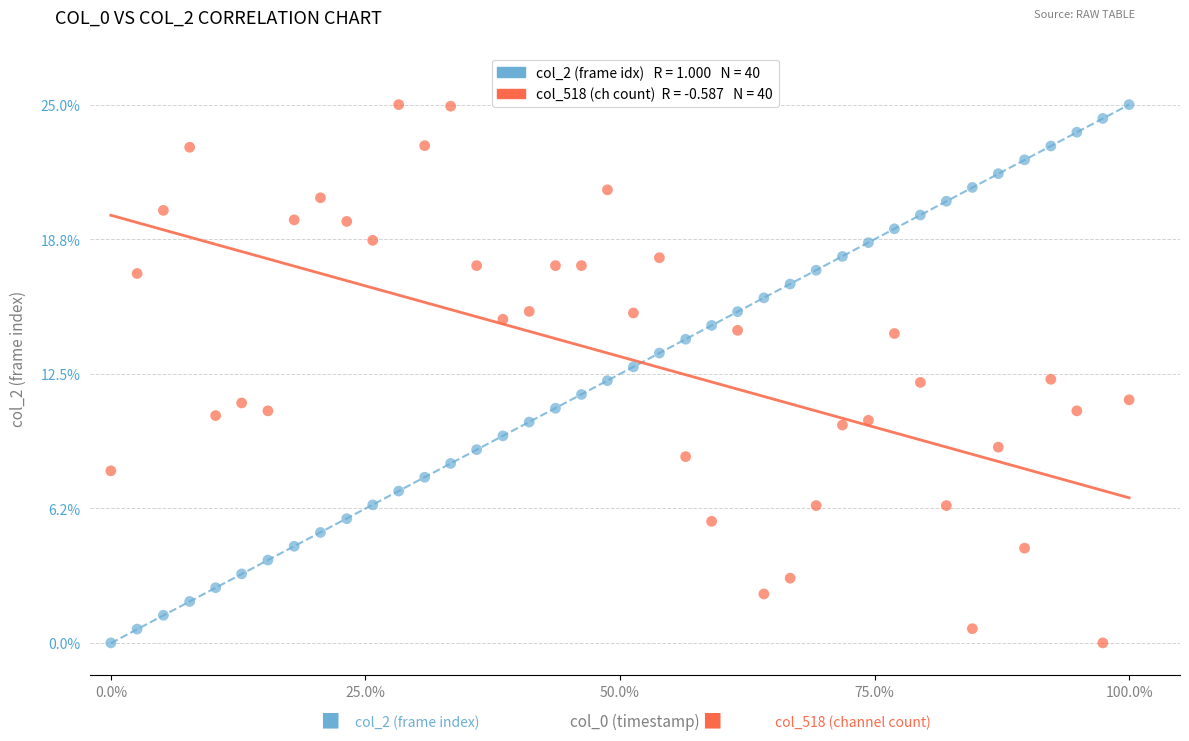

Across all data points, what is the range of Y values (max minus min)?

25.0